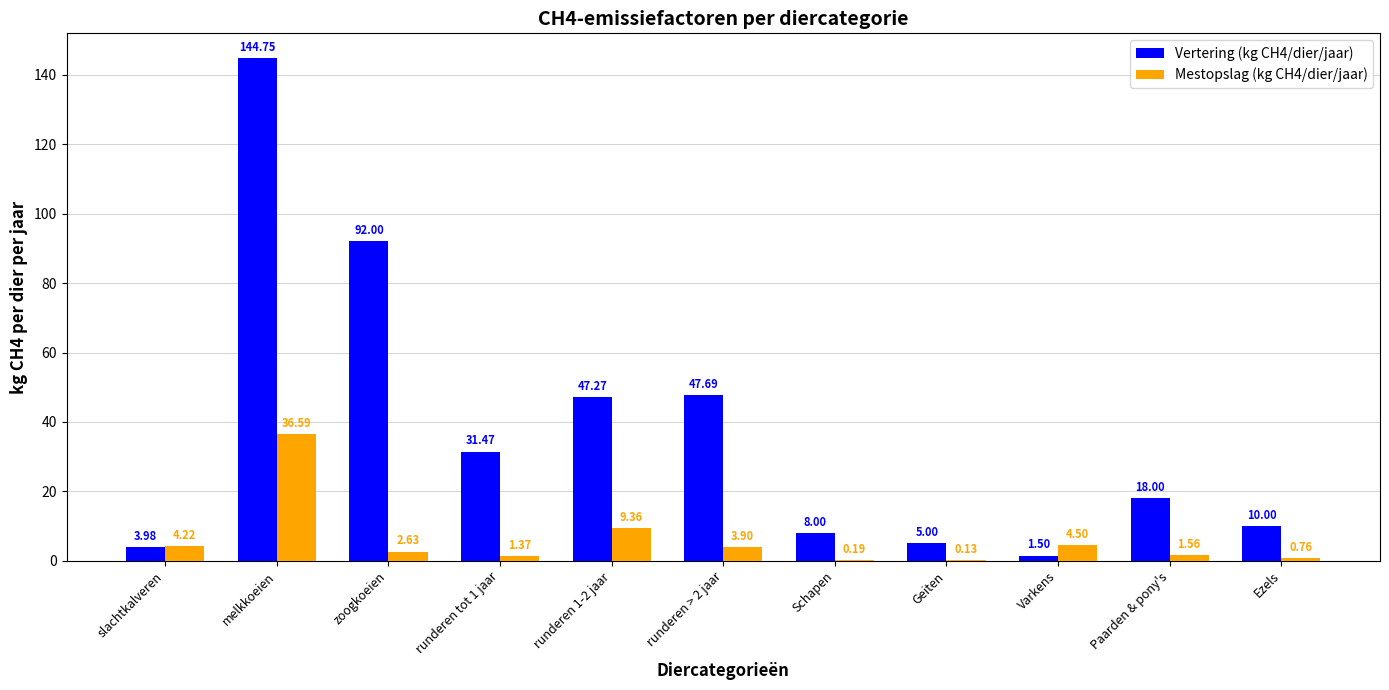

Which series has the largest total across all categories?

Vertering (kg CH4/dier/jaar)